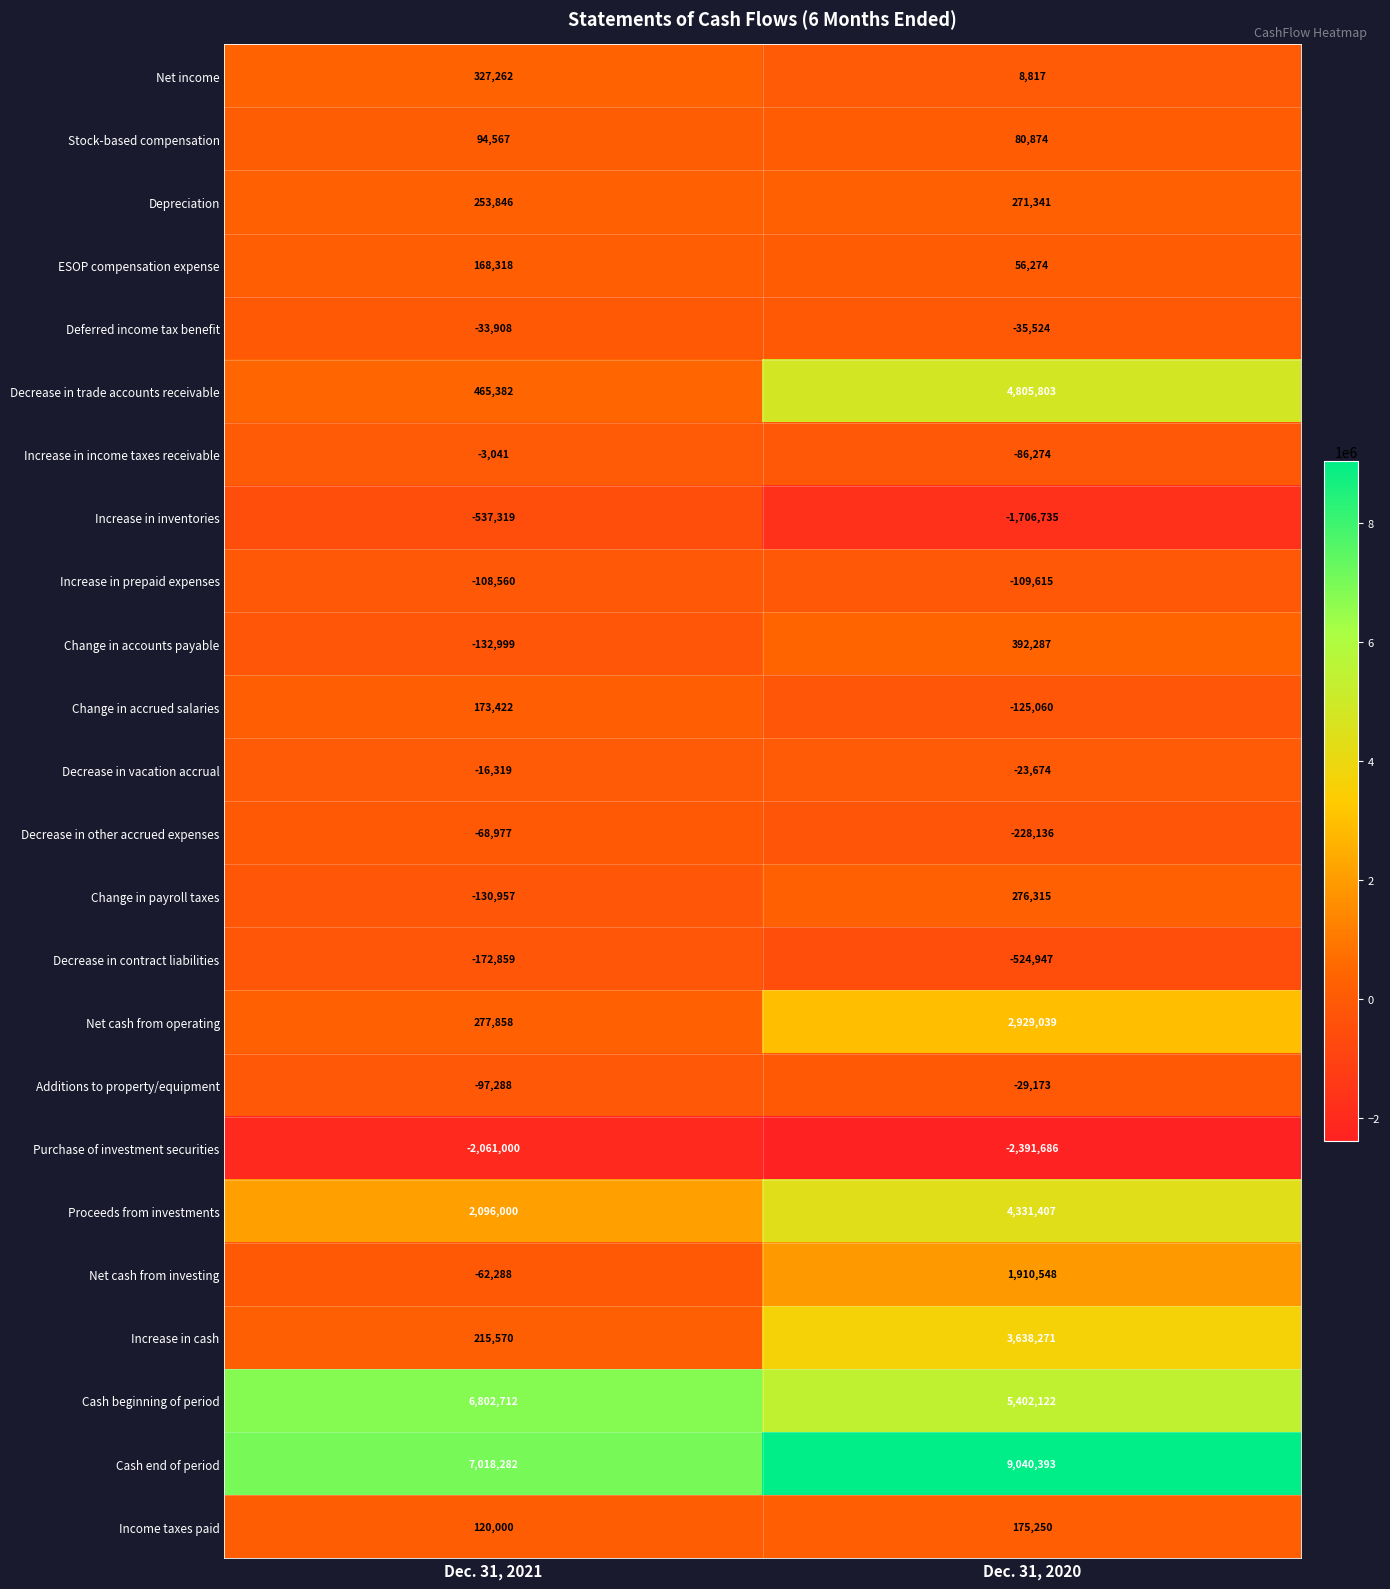

What is the spread (max minus min) of values at Dec. 31, 2020?

11432079